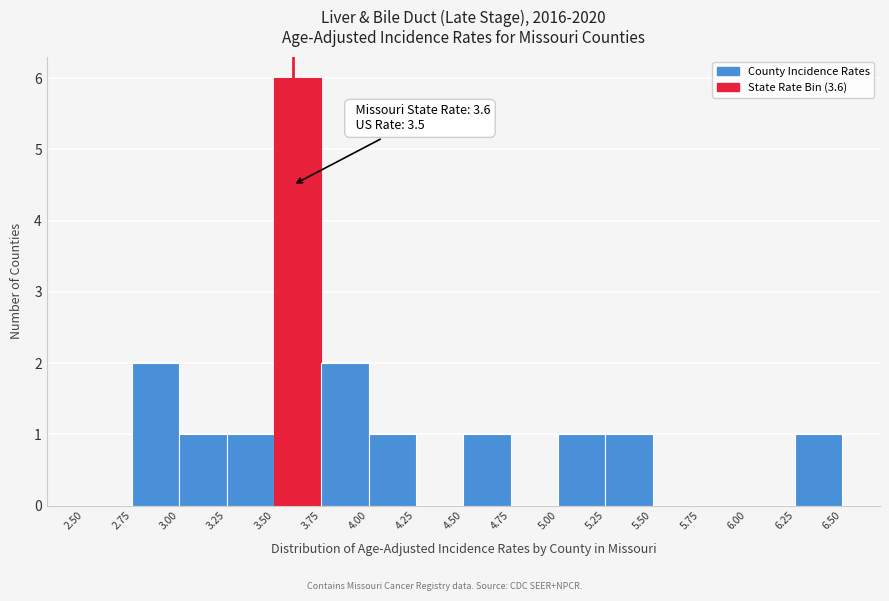

Over which range of the x-axis is the bar tallest?

3.50 to 3.75